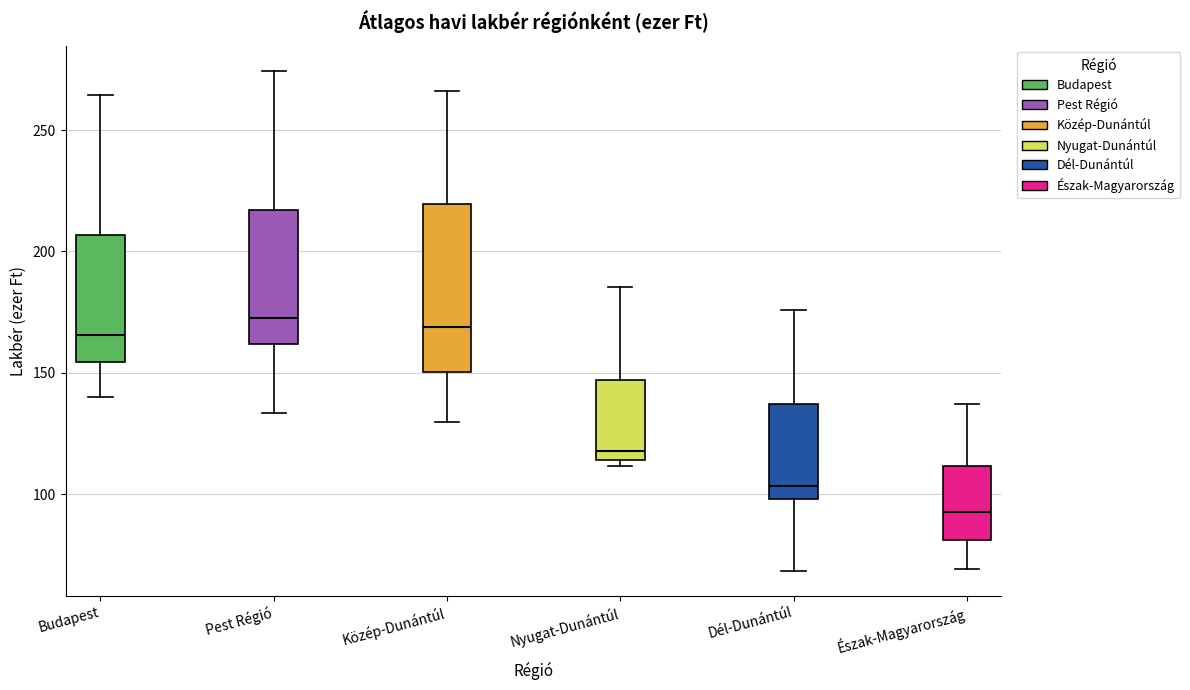

Where does the upper whisker of the box for Észak-Magyarország end on the y-axis? The values are not printed on the chart, so give them approximately, as read against the axis.

135